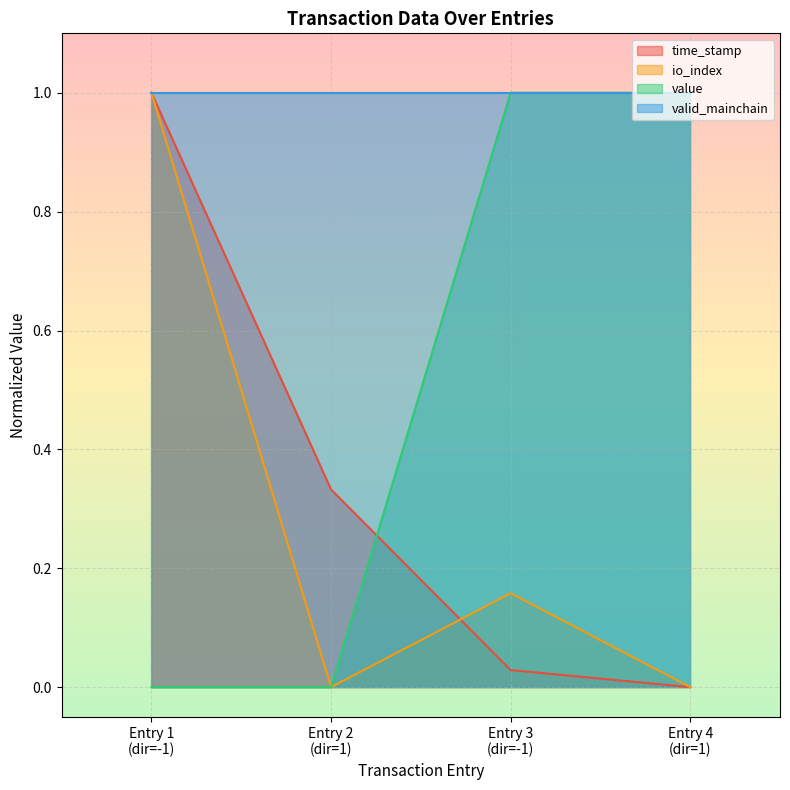

True or false: value and io_index cross at least once.

False